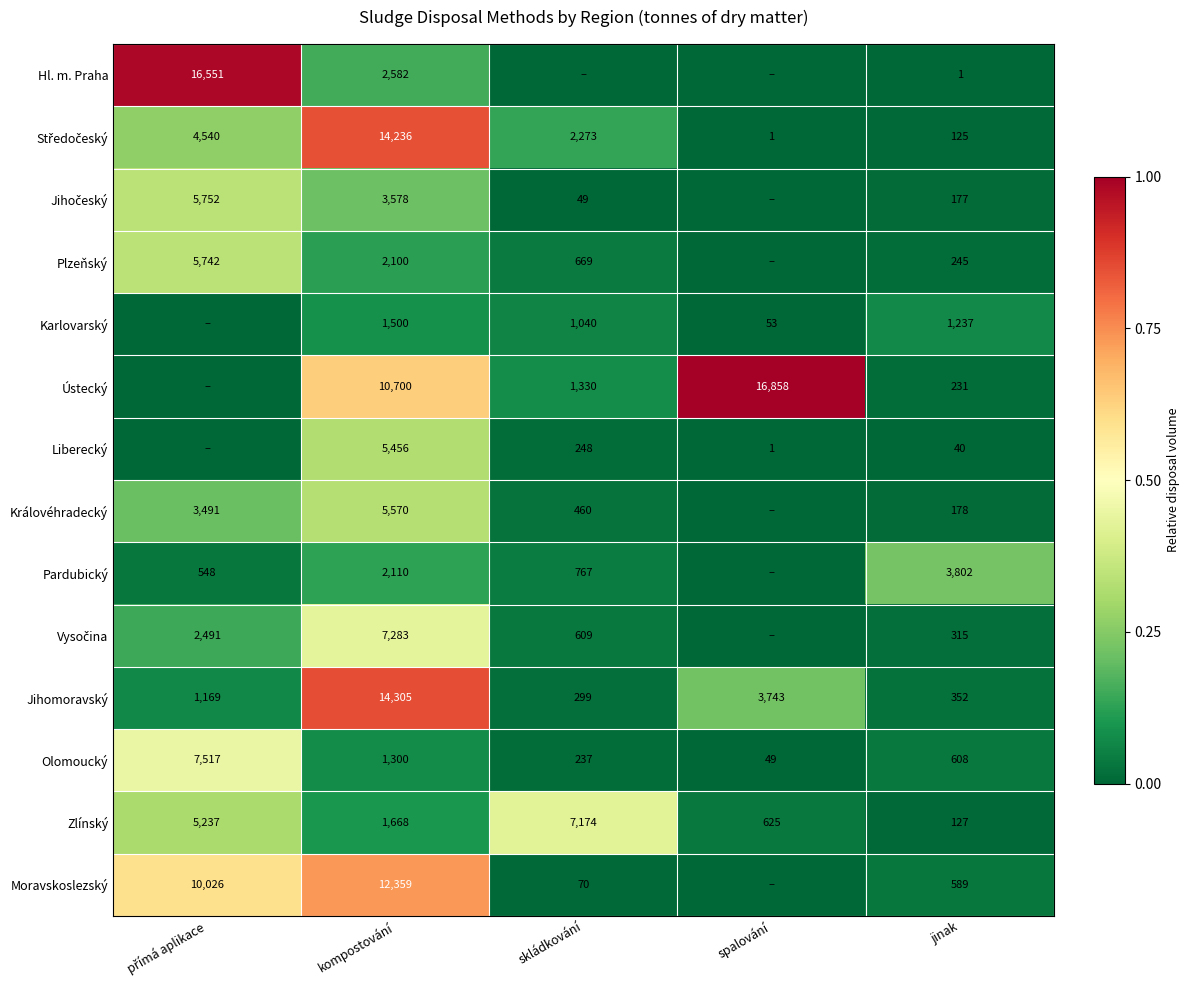

Count the number of categories in the chart.

5